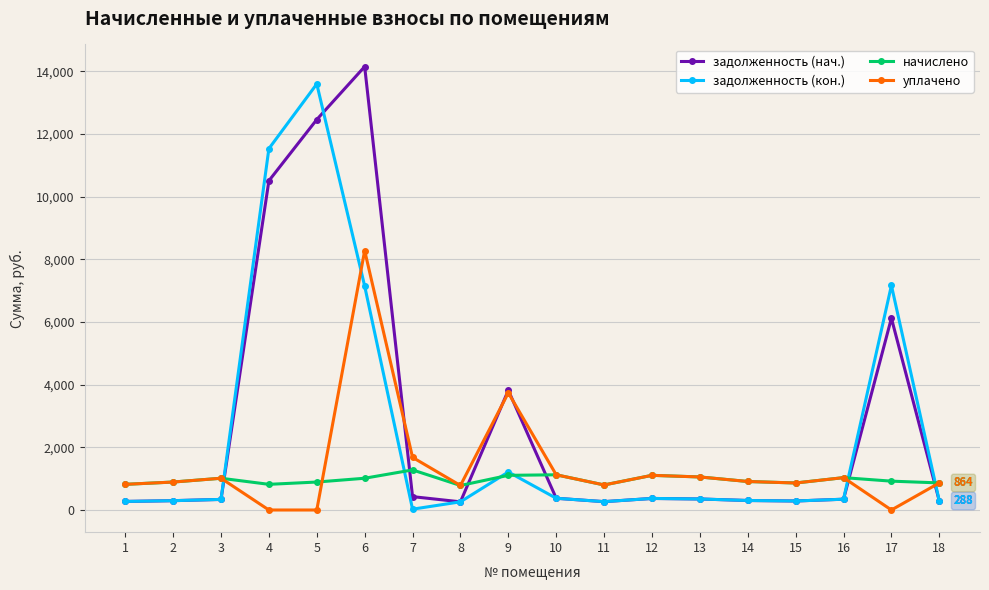

What is the sum of the уплачено values at 9 and 4?

3738.0